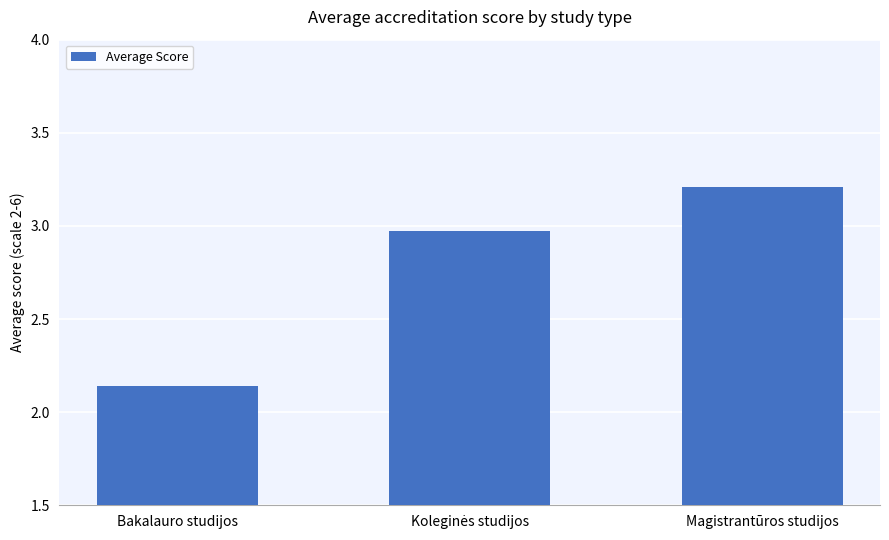

True or false: the data shows 4.6 at Magistrantūros studijos.

False